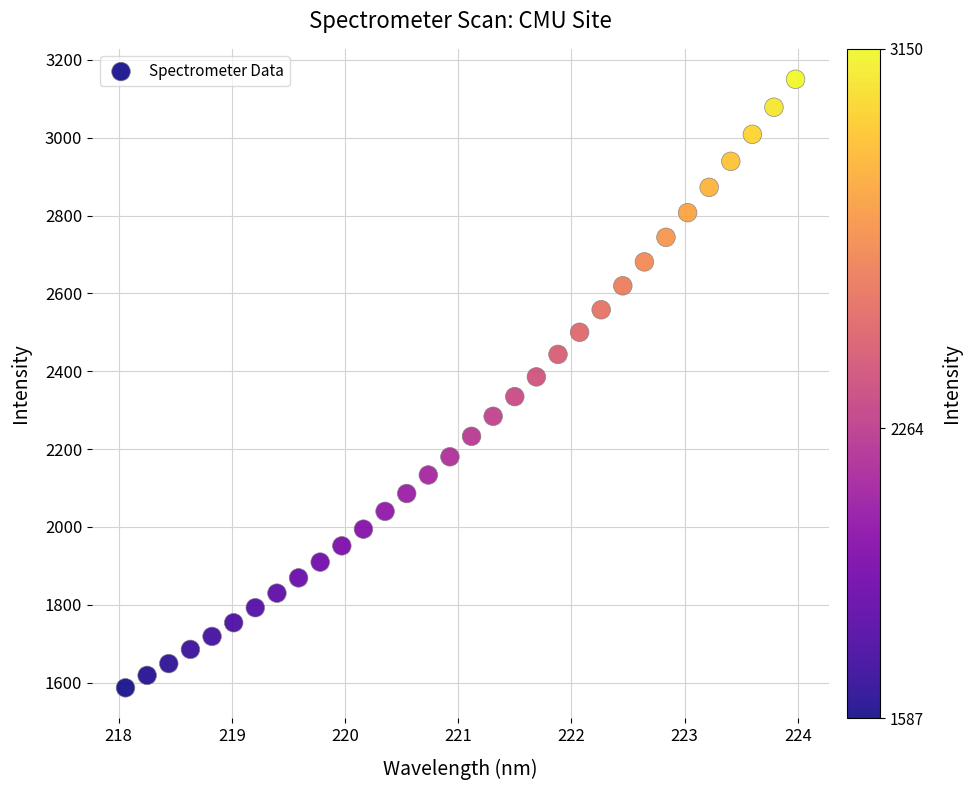

What is the range of Y values (max minus min)?

1563.6